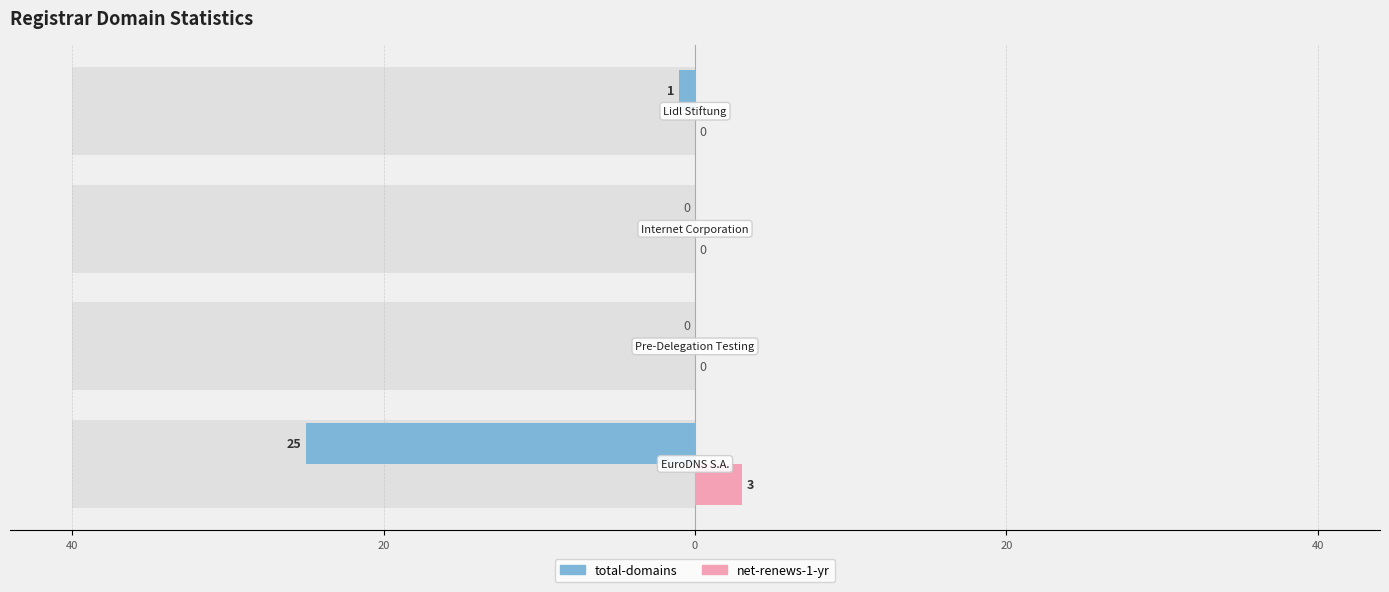

The total-domains series shows 0 at 0. True or false?

True